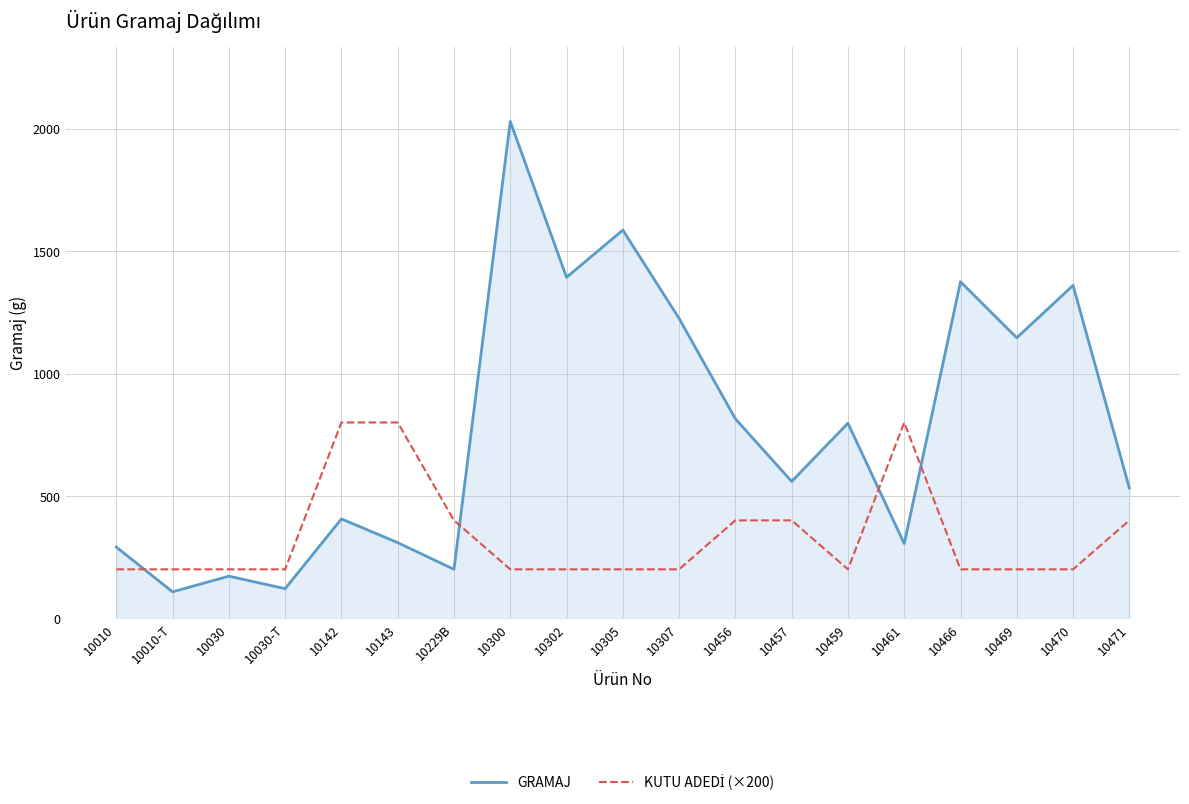

How many intersections are there between GRAMAJ and KUTU ADEDİ (×200)?

4